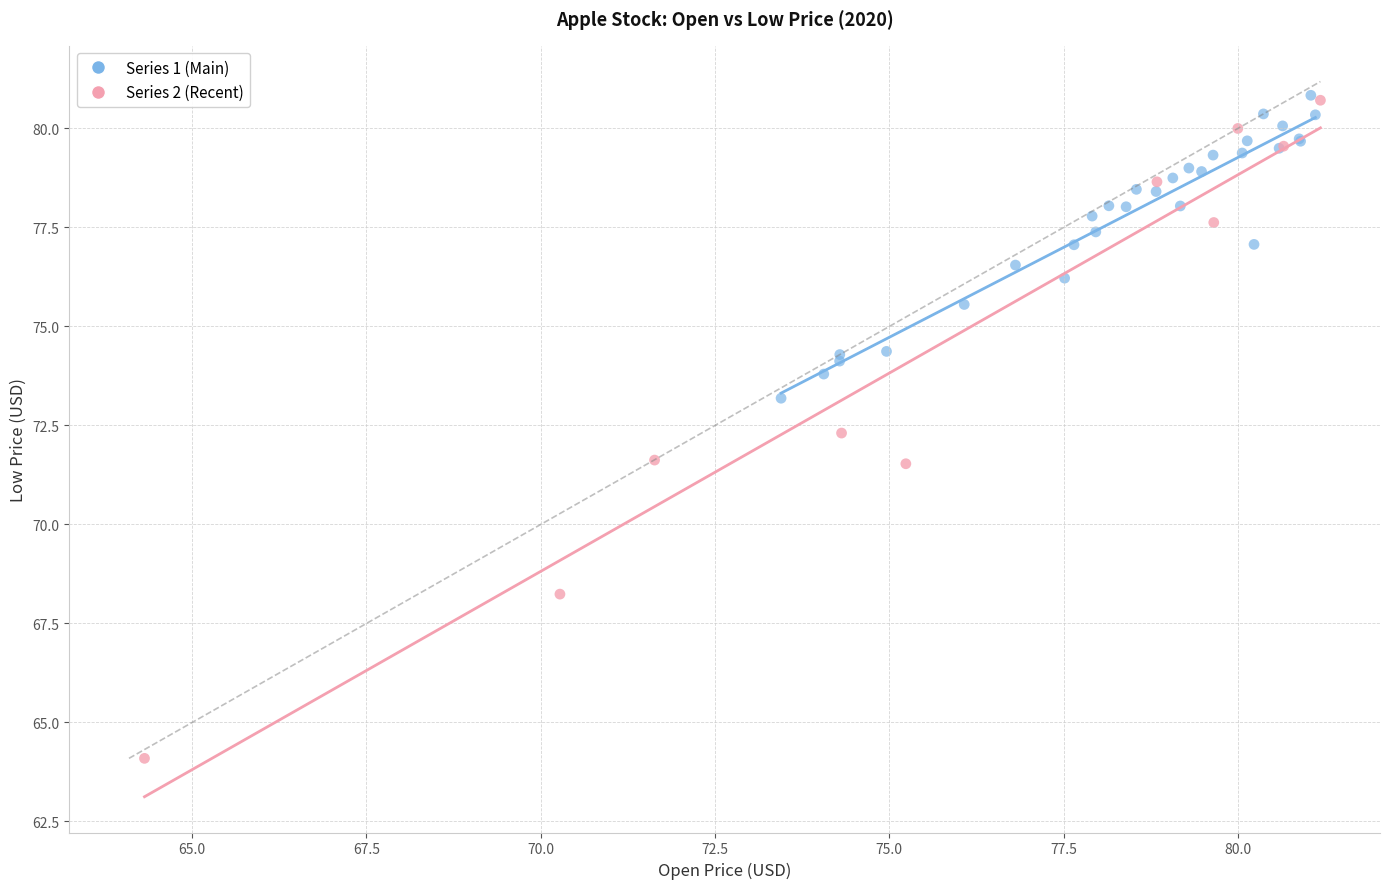

Which series has the largest Y range (max minus min)?

Series 2 (Recent)